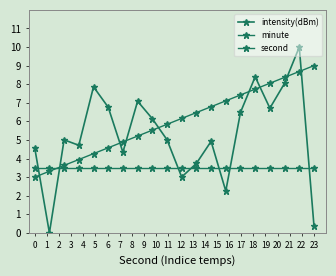

How many categories are shown in the chart?

20